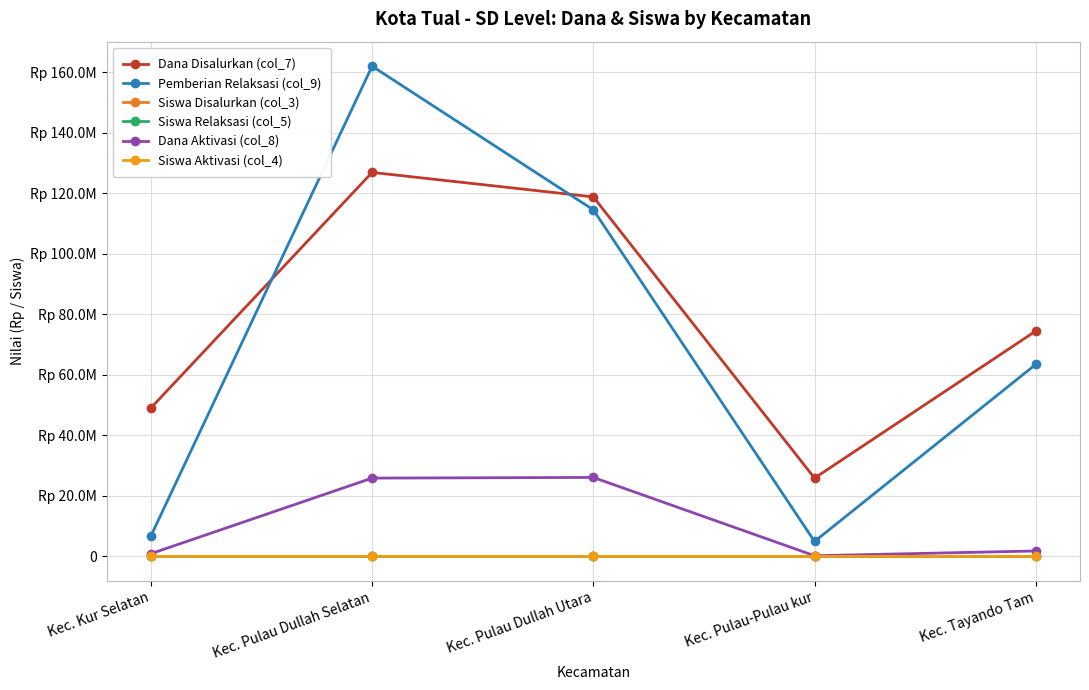

Is this an area chart (filled region under the line)?

No